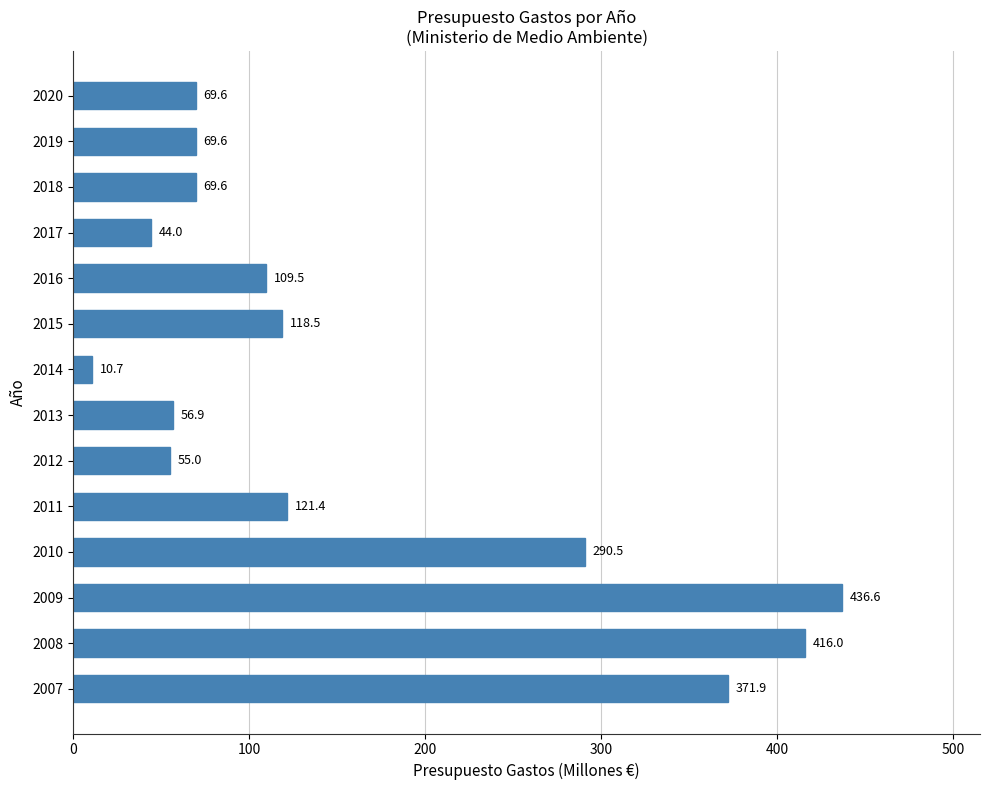

Reading bottom to top, extract all data points from this chart.

371.9	416.0	436.6	290.5	121.4	55.0	56.9	10.7	118.5	109.5	44.0	69.6	69.6	69.6